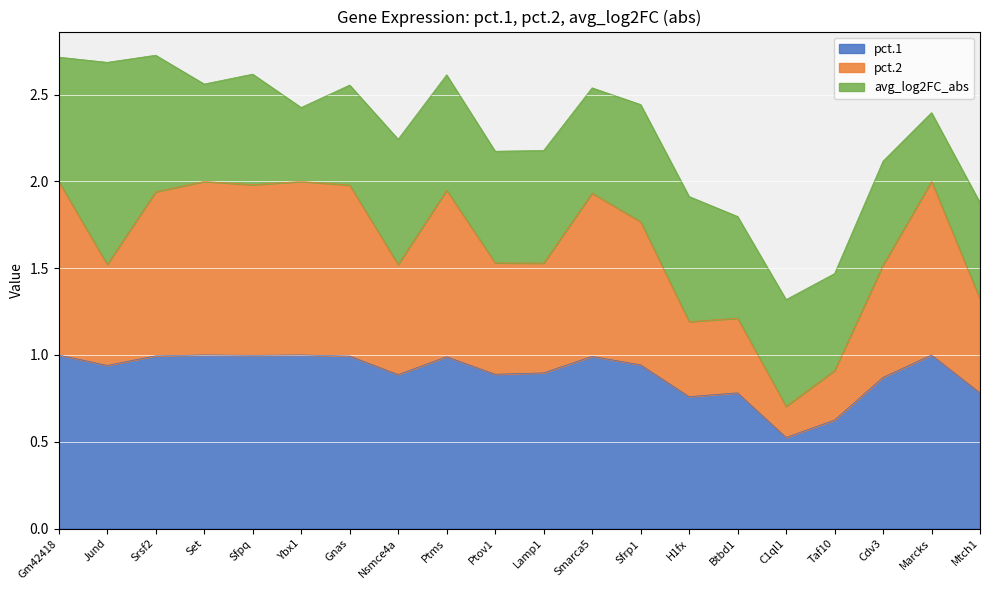

The pct.1 series shows 0.9 at C1ql1. True or false?

False